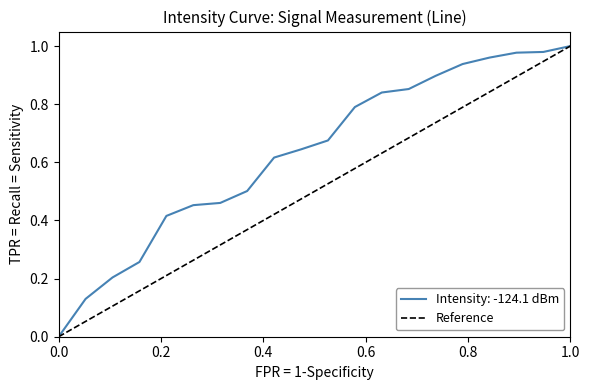

The chart shows a value of 0 at 0.0. True or false?

True